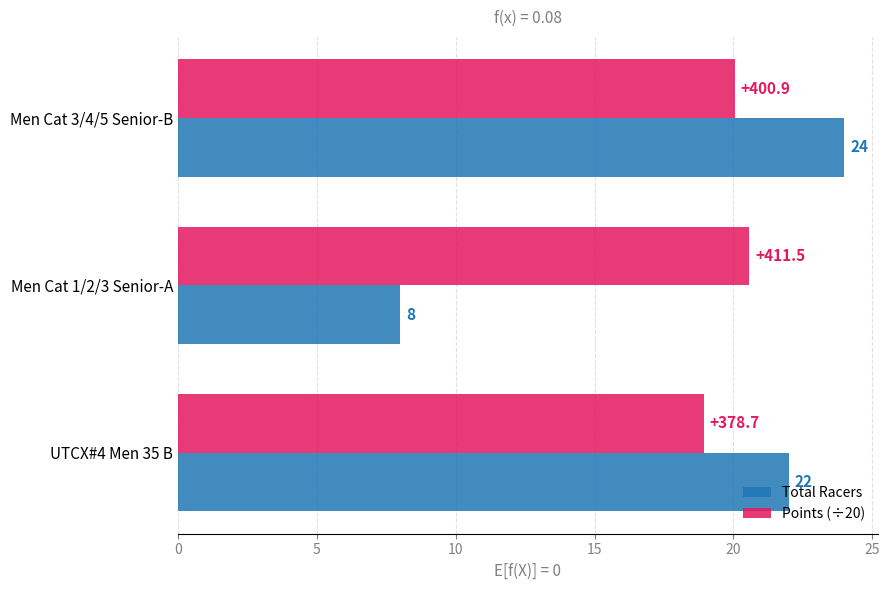

What is the minimum value shown in the chart?

8.0